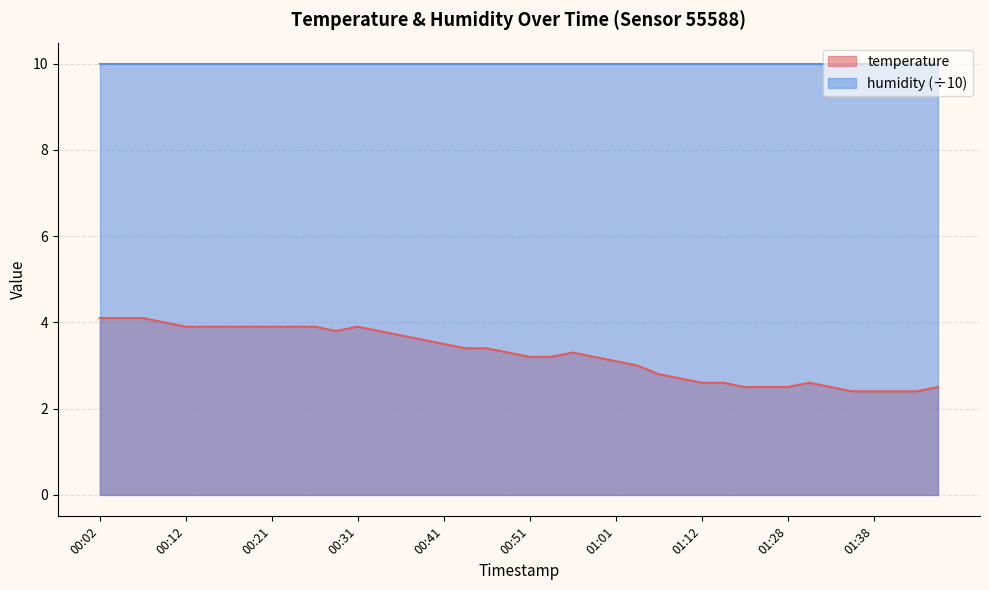

Reading left to right, transcribe all the data shown in this chart.

4.1	4.1	4.1	4.0	3.9	3.9	3.9	3.9	3.9	3.9	3.9	3.8	3.9	3.8	3.7	3.6	3.5	3.4	3.4	3.3	3.2	3.2	3.3	3.2	3.1	3.0	2.8	2.7	2.6	2.6	2.5	2.5	2.5	2.6	2.5	2.4	2.4	2.4	2.4	2.5